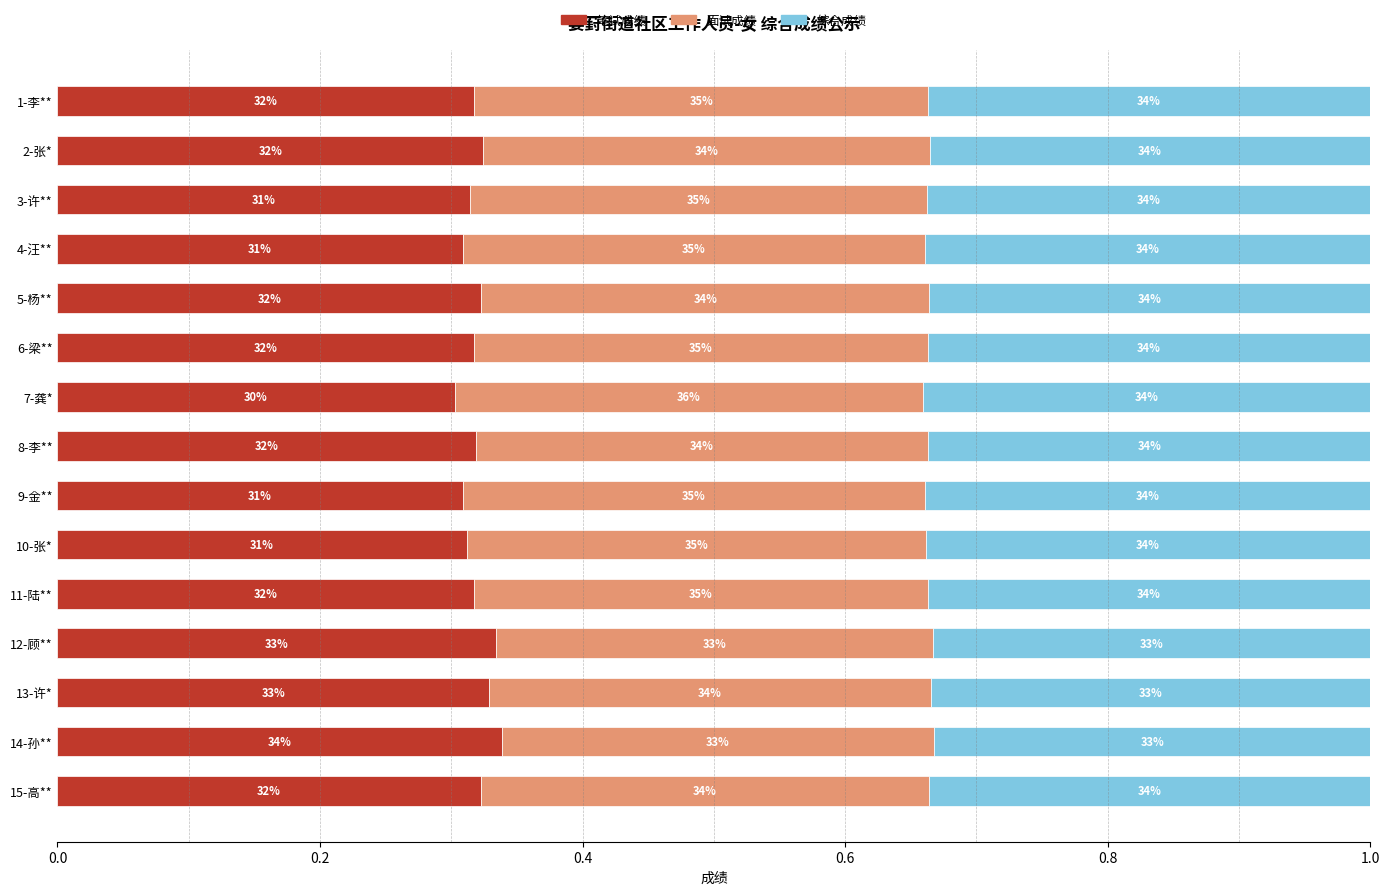

What are all the series names shown in the legend?

笔试成绩, 面试成绩, 综合成绩